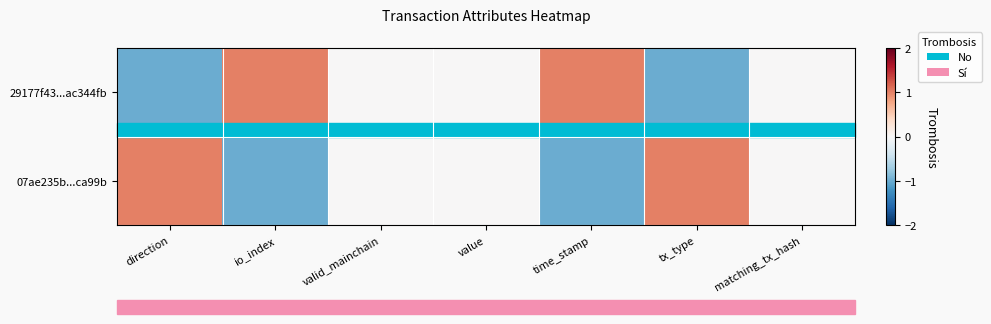

At which category is the sum across all series the highest?

direction